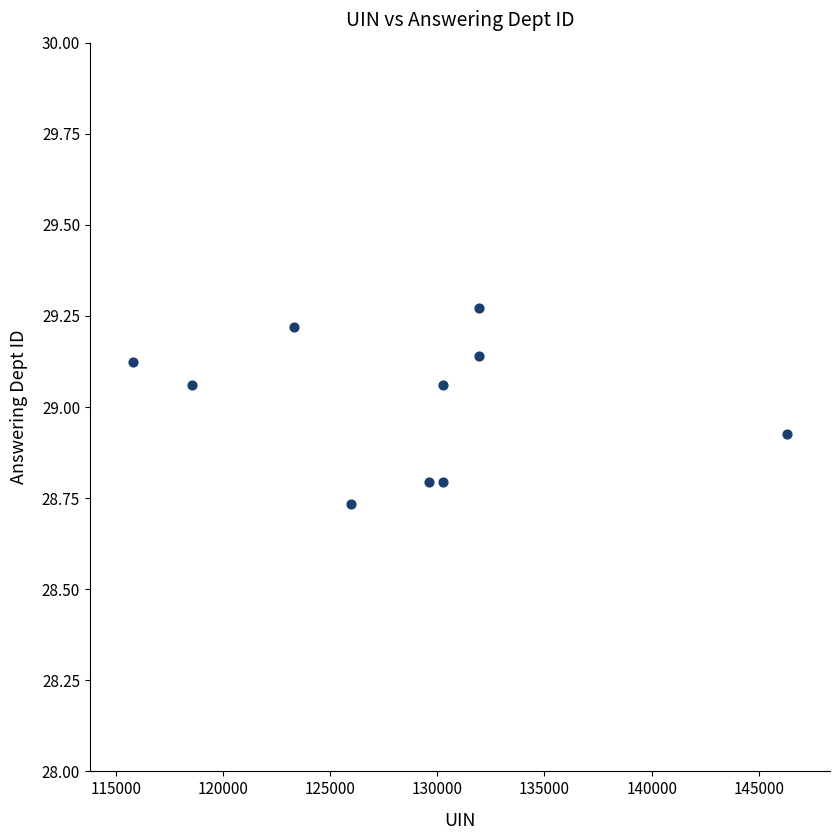

What is the range of Y values (max minus min)?

0.5